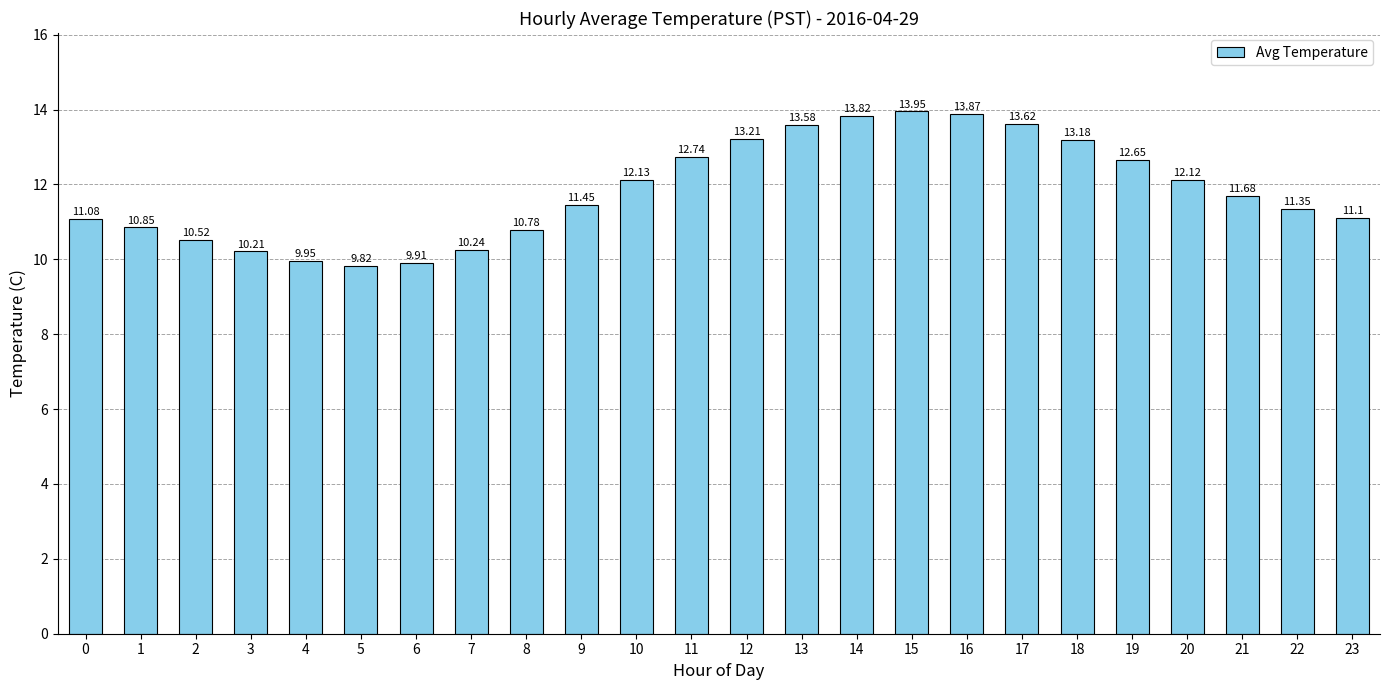

What is the average value?

11.8